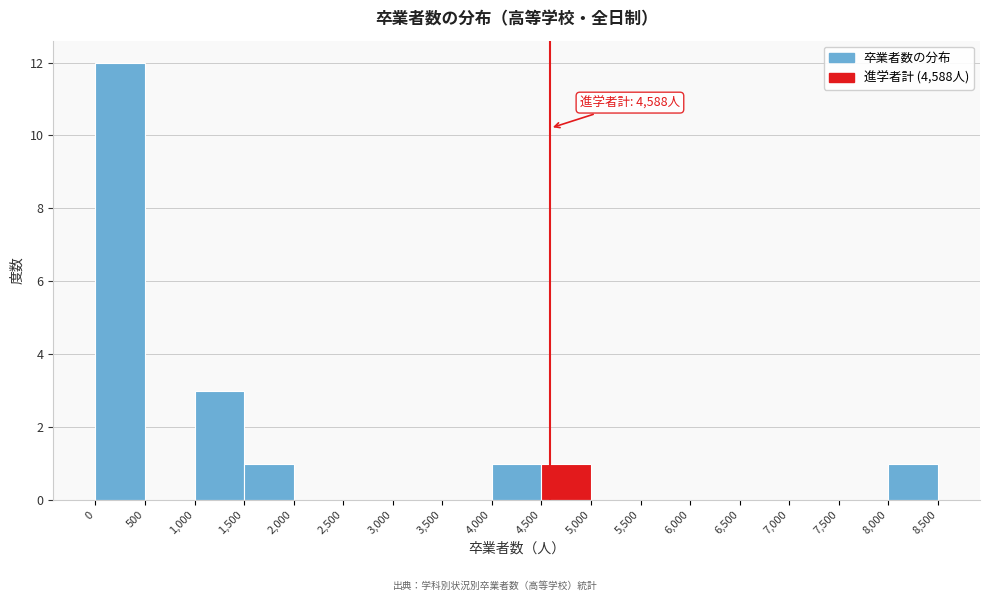

Which range on the x-axis has the tallest bar?

0 to 500